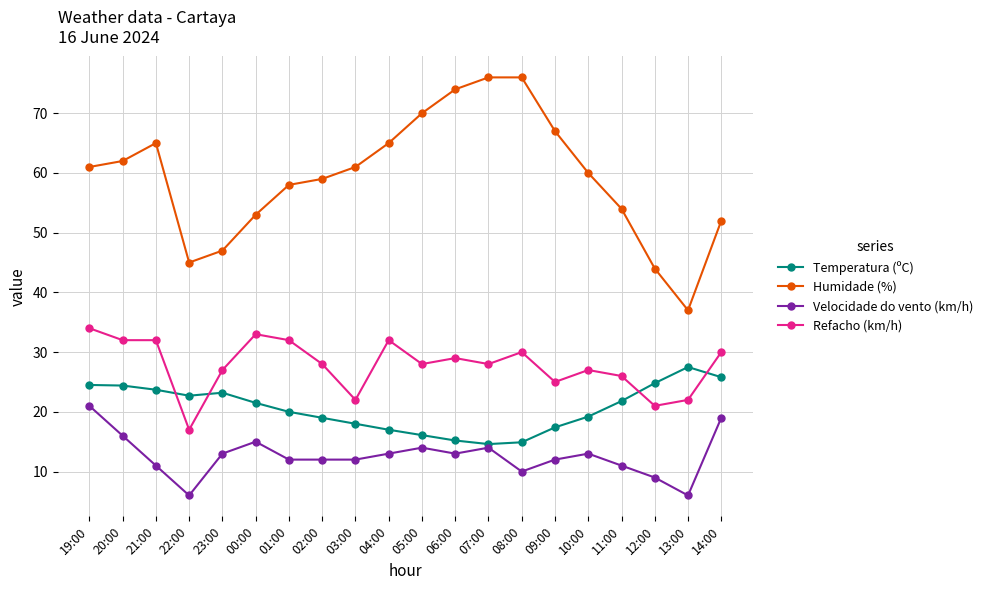

True or false: Refacho (km/h) has more than 1 points higher than both neighbors.

True